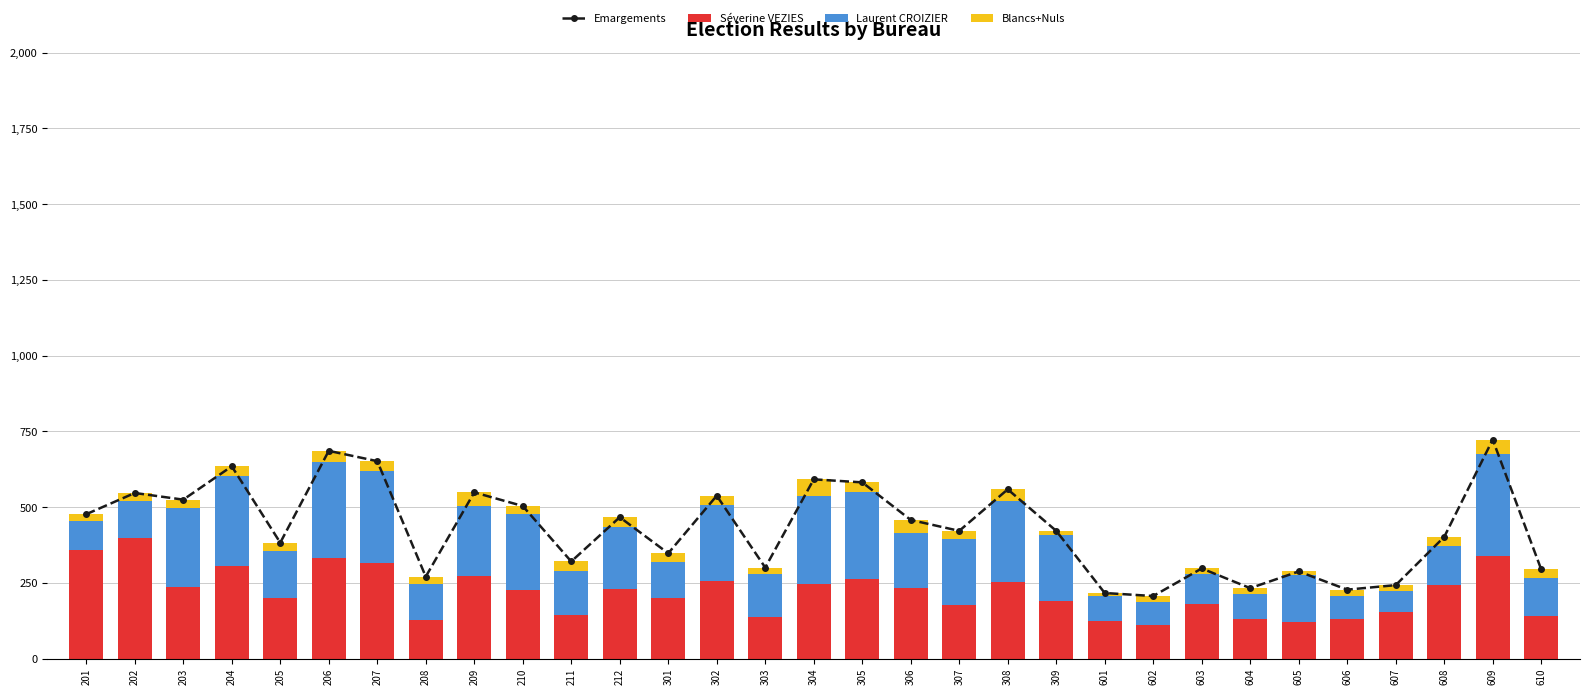

Between 204 and 307, which series saw the biggest shift?

Emargements